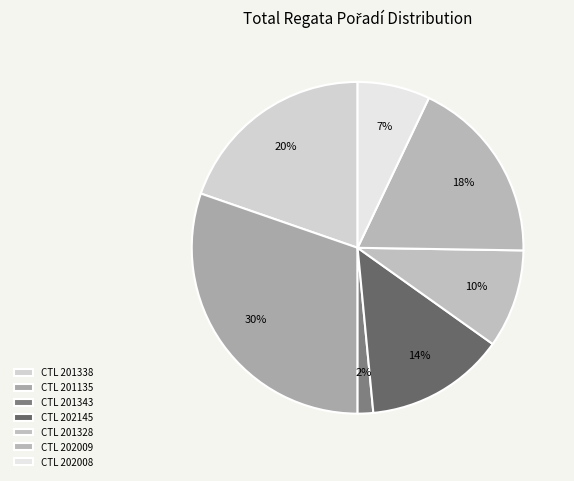

Which slice is the smallest?

201343